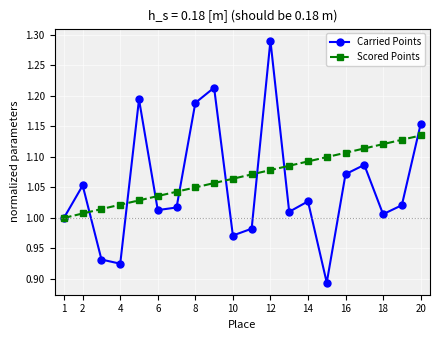

Which series has the largest total across all categories?

Scored Points